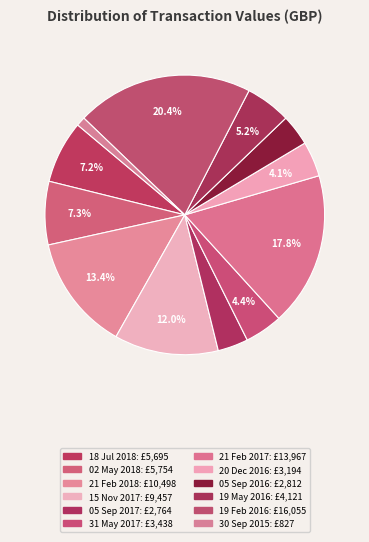

Is the sum of 21 Feb 2017 and 05 Sep 2017 greater than half?

No